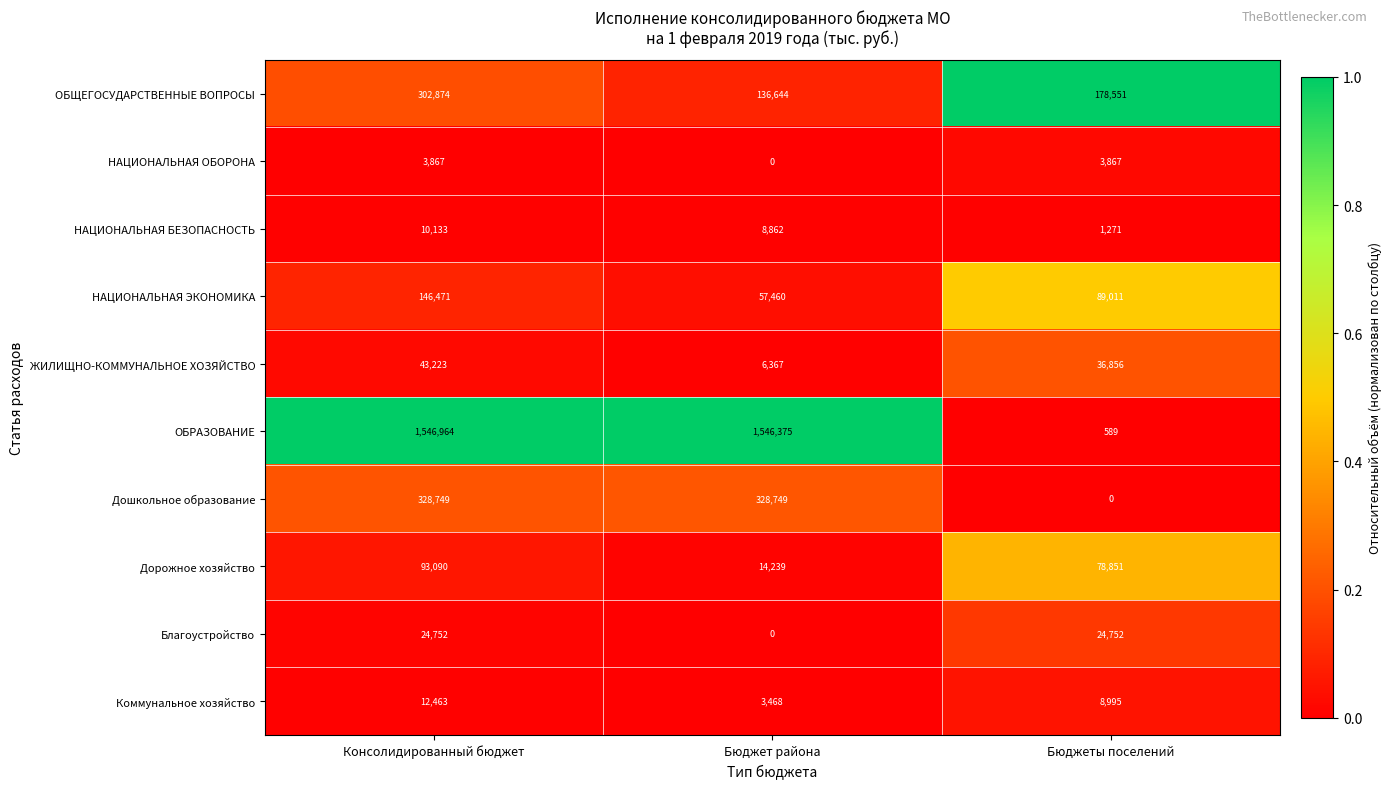

Is it true that Дошкольное образование equals 588236 at Консолидированный бюджет?

False